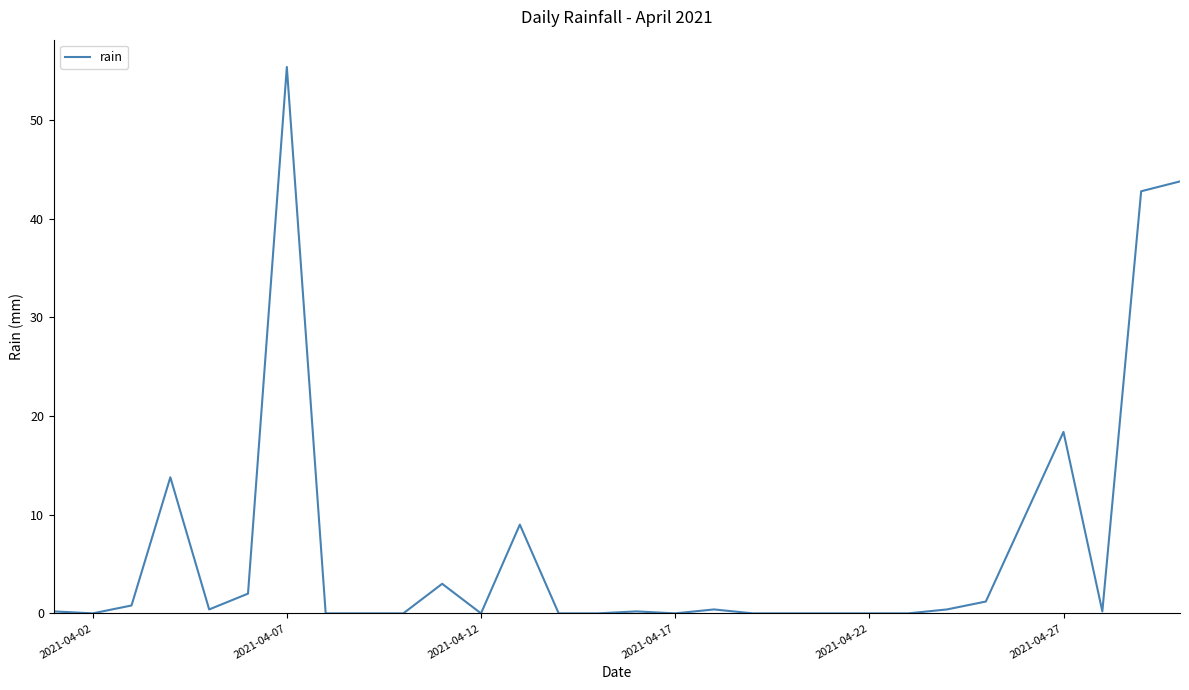

What is the difference between the maximum and minimum values?

55.4